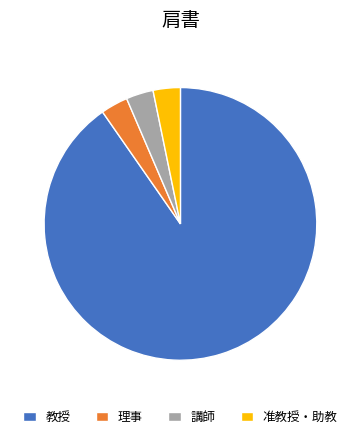

The 理事 slice represents 3% of the pie. True or false?

True